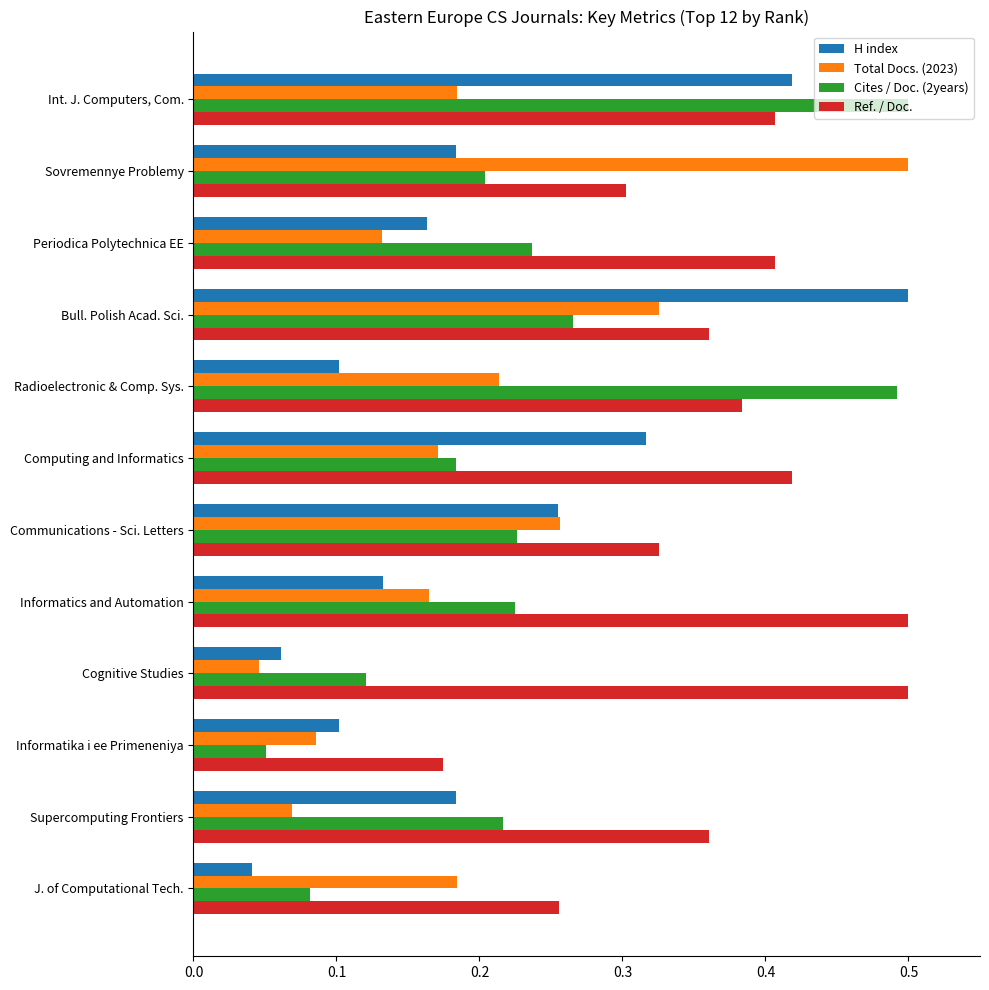

The value of Cites / Doc. (2years) at Communications - Sci. Letters is 0.1. True or false?

False